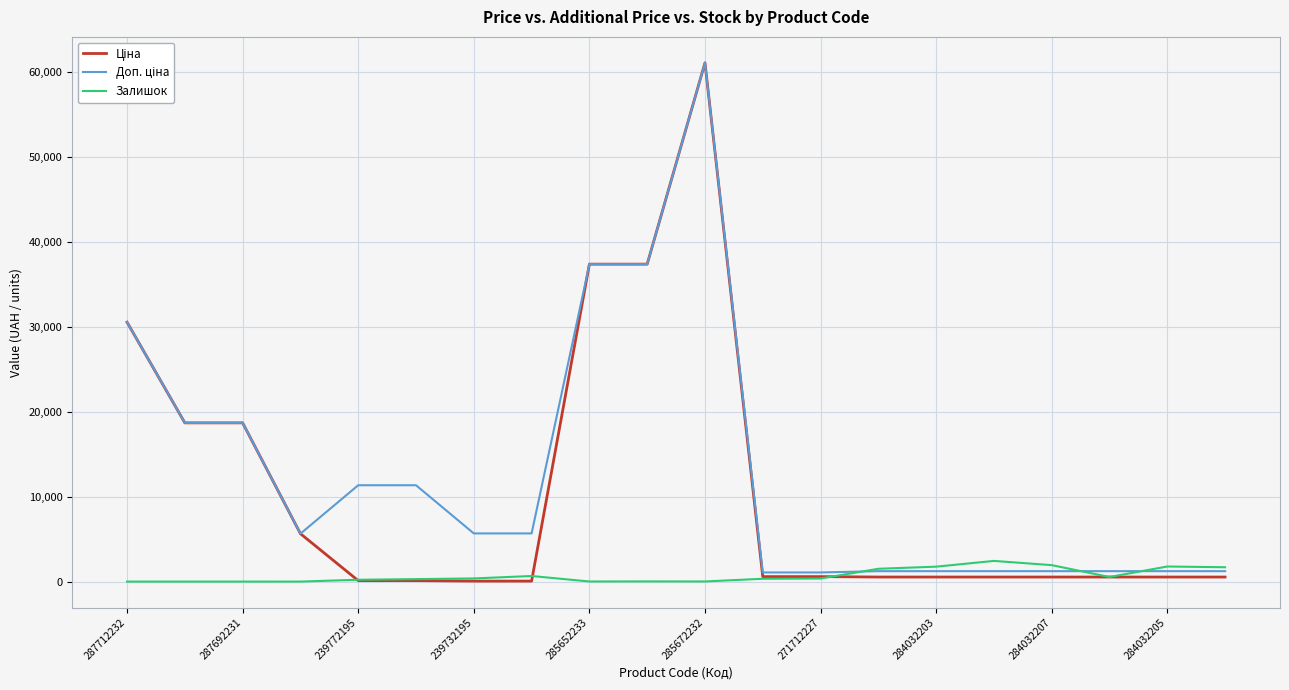

List the series in order of their peak value, lowest first.

Залишок, Ціна, Доп. ціна